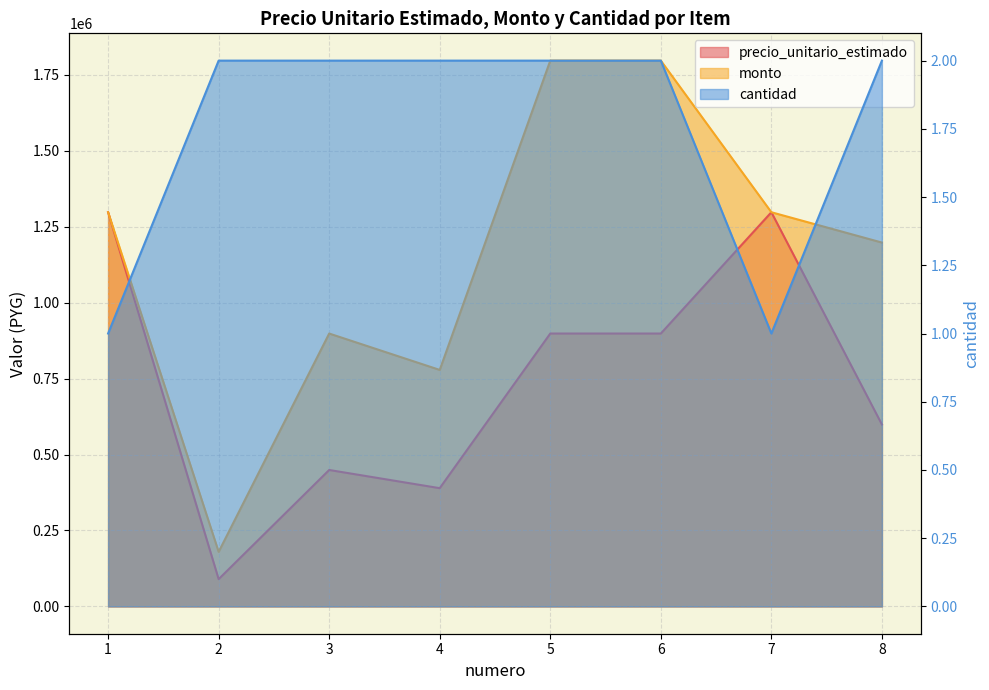

What is the minimum value shown in the chart?

1